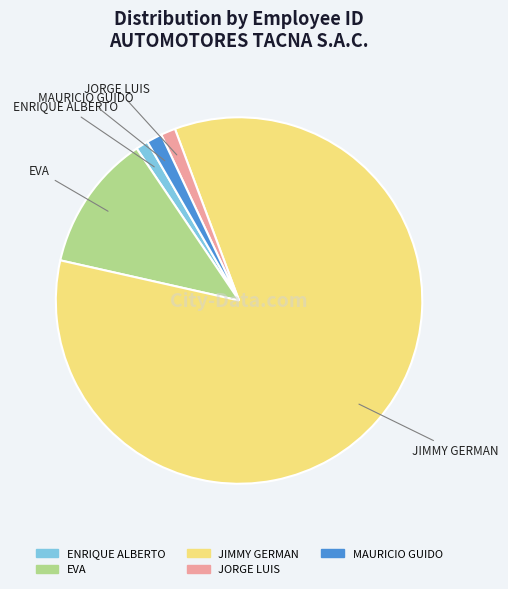

Is it true that ENRIQUE ALBERTO is 1% of the pie?

True